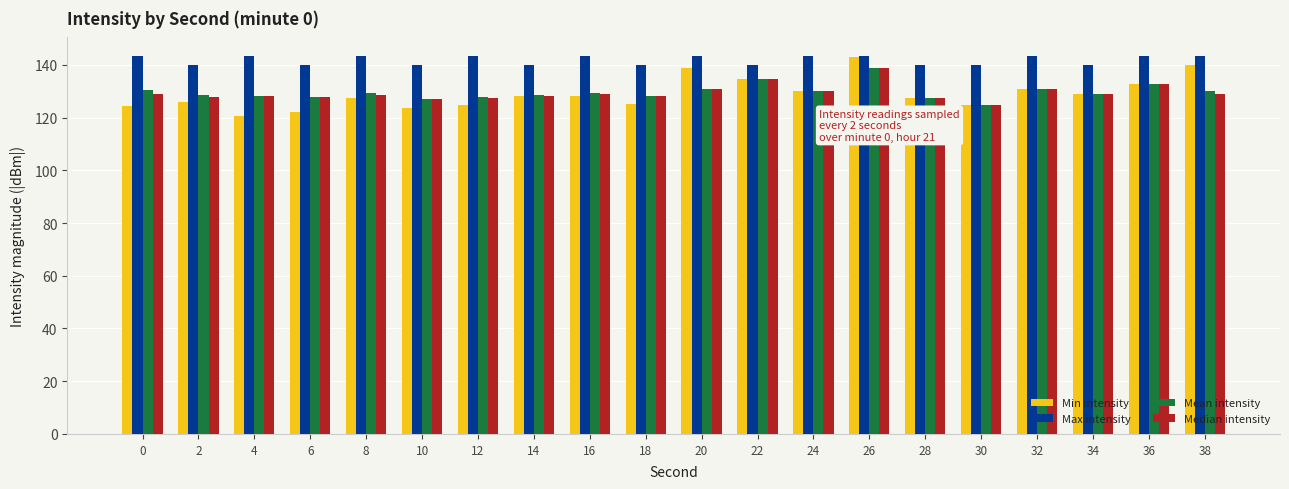

What is the highest value of the Max intensity series?

143.2